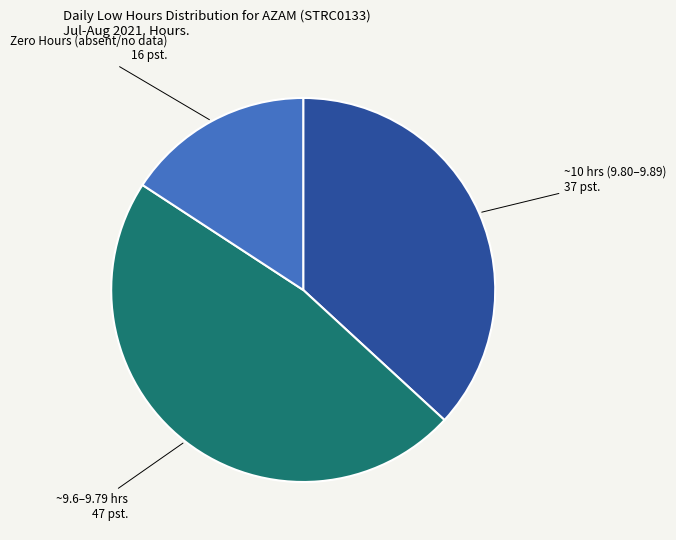

Is there a majority slice in this chart?

No